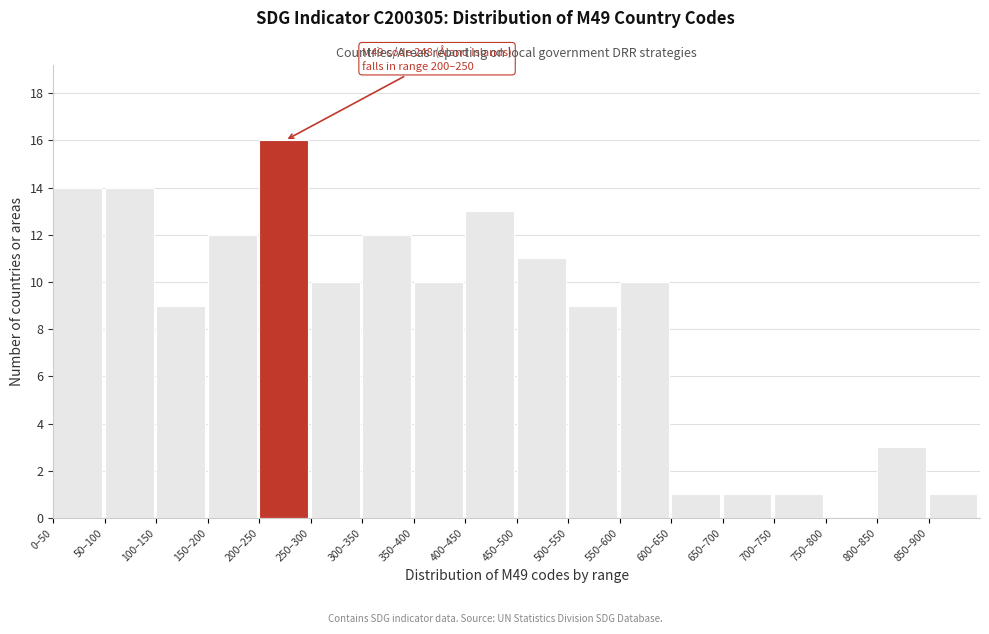

Reading right to left, extract all data points from this chart.

850–900=1	800–850=3	750–800=0	700–750=1	650–700=1	600–650=1	550–600=10	500–550=9	450–500=11	400–450=13	350–400=10	300–350=12	250–300=10	200–250=16	150–200=12	100–150=9	50–100=14	0–50=14